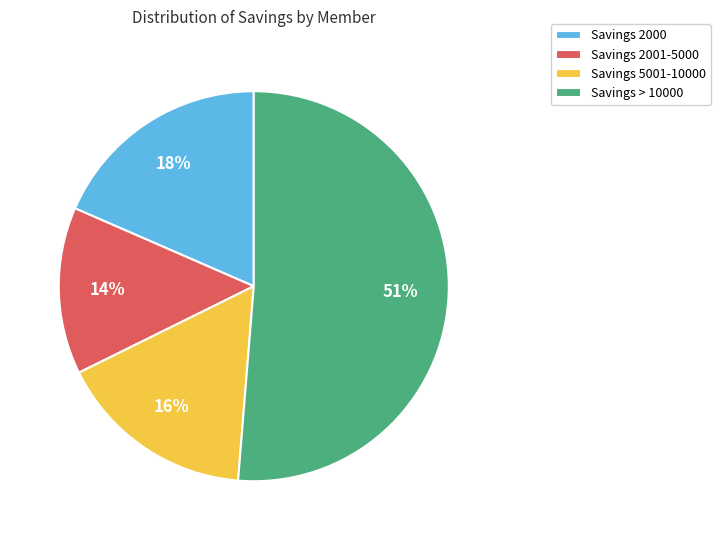

Is it true that Savings 5001-10000 is 3% of the pie?

False